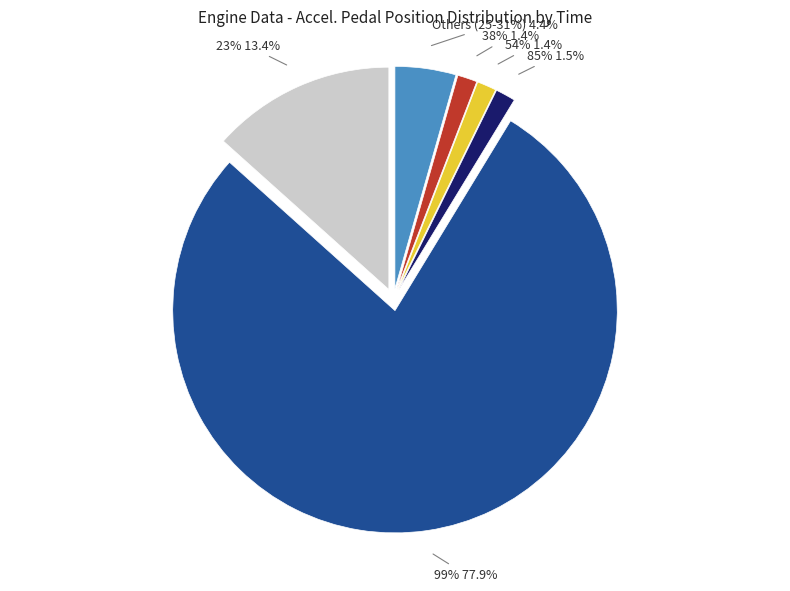

Count the number of slices in the pie.

6